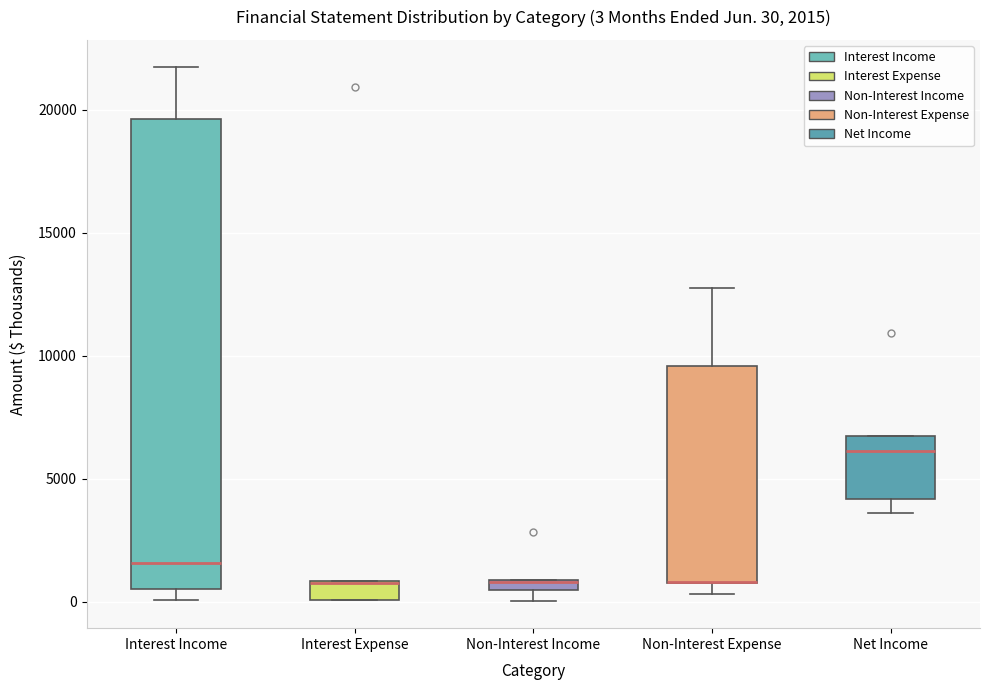

Comparing the boxes themselves (not the whiskers), which one is the tallest?

Interest Income